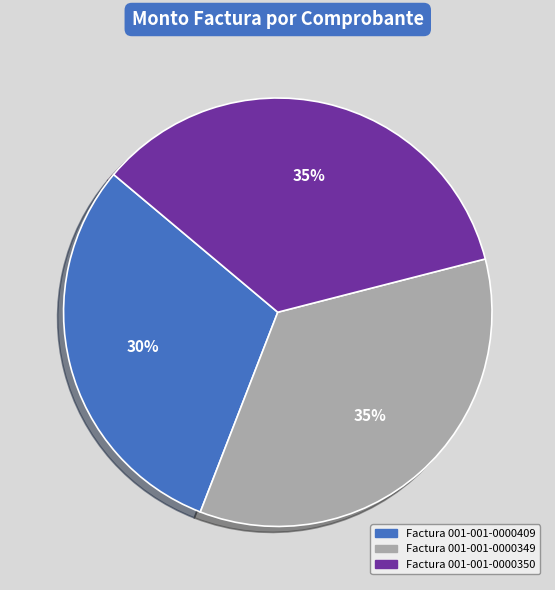

To the nearest percent, what is the combined percentage of Factura 001-001-0000350 and Factura 001-001-0000349?

70%